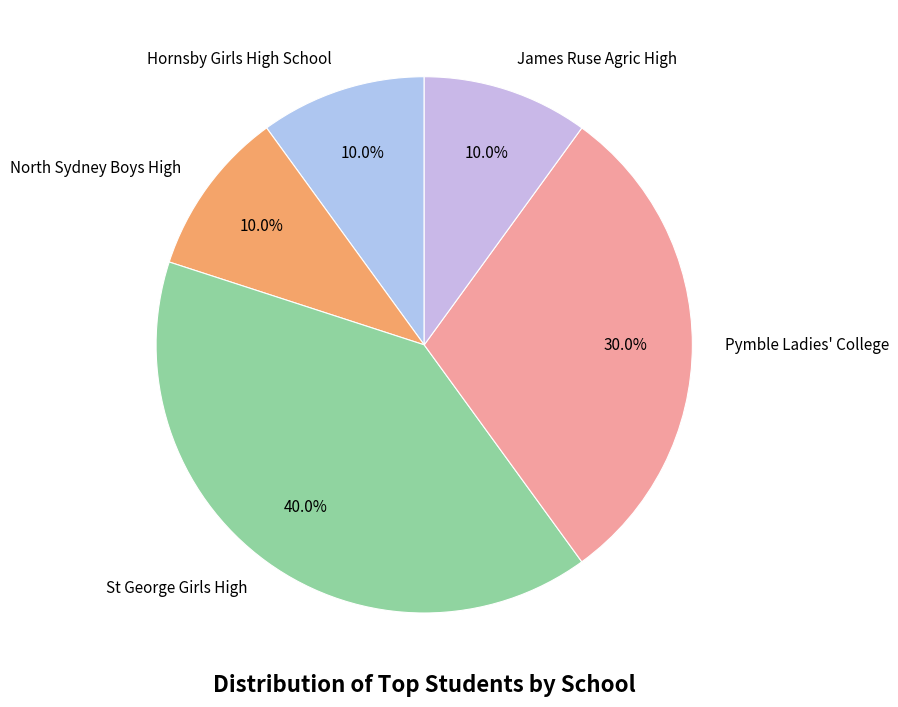

To the nearest percent, what is the combined percentage of St George Girls High and North Sydney Boys High?

50%